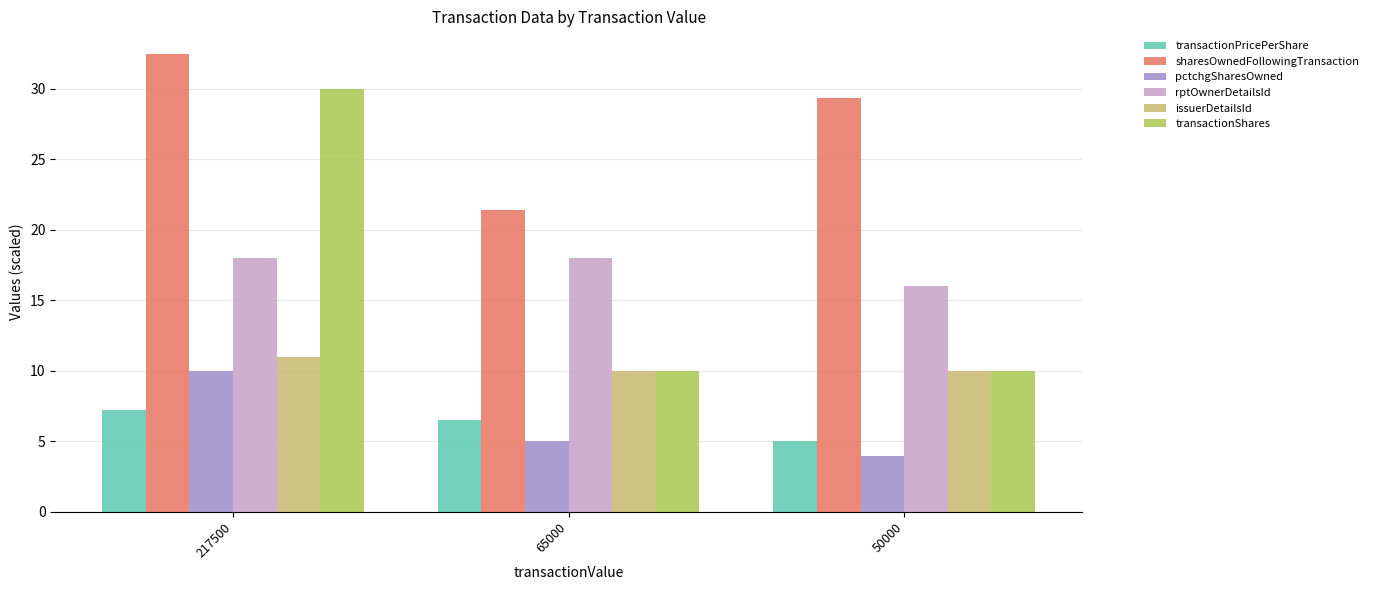

Which series has the largest total across all categories?

sharesOwnedFollowingTransaction